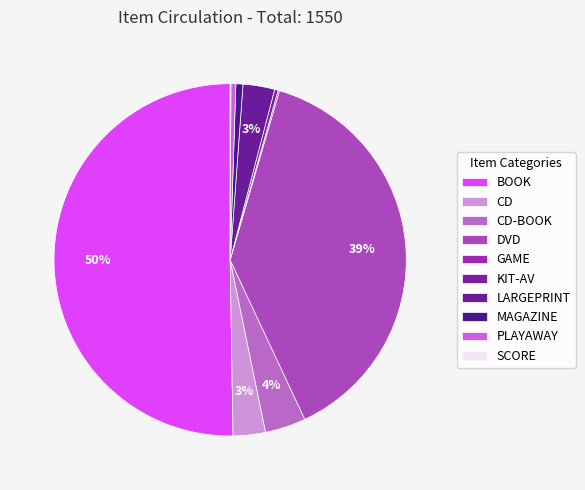

What is the ratio of the value at CD to the value at PLAYAWAY?

6.6